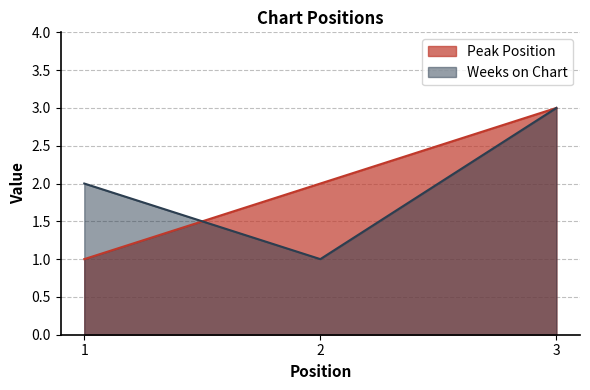

Does the chart have visible grid lines?

Yes